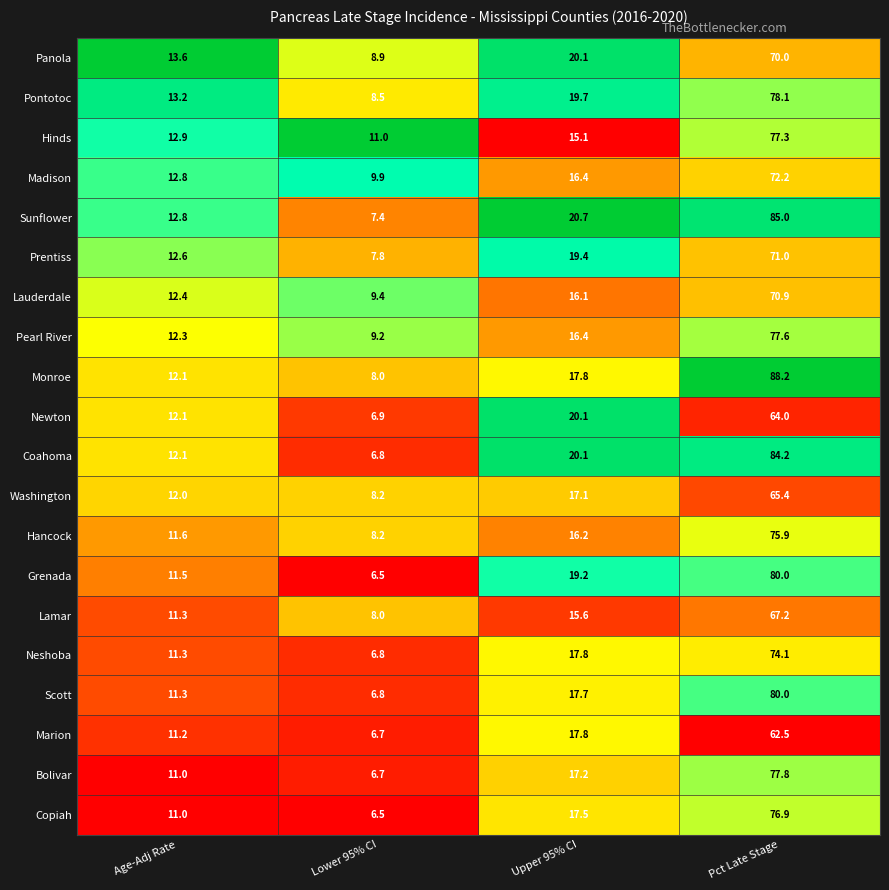

Which series has the largest total across all categories?

Monroe